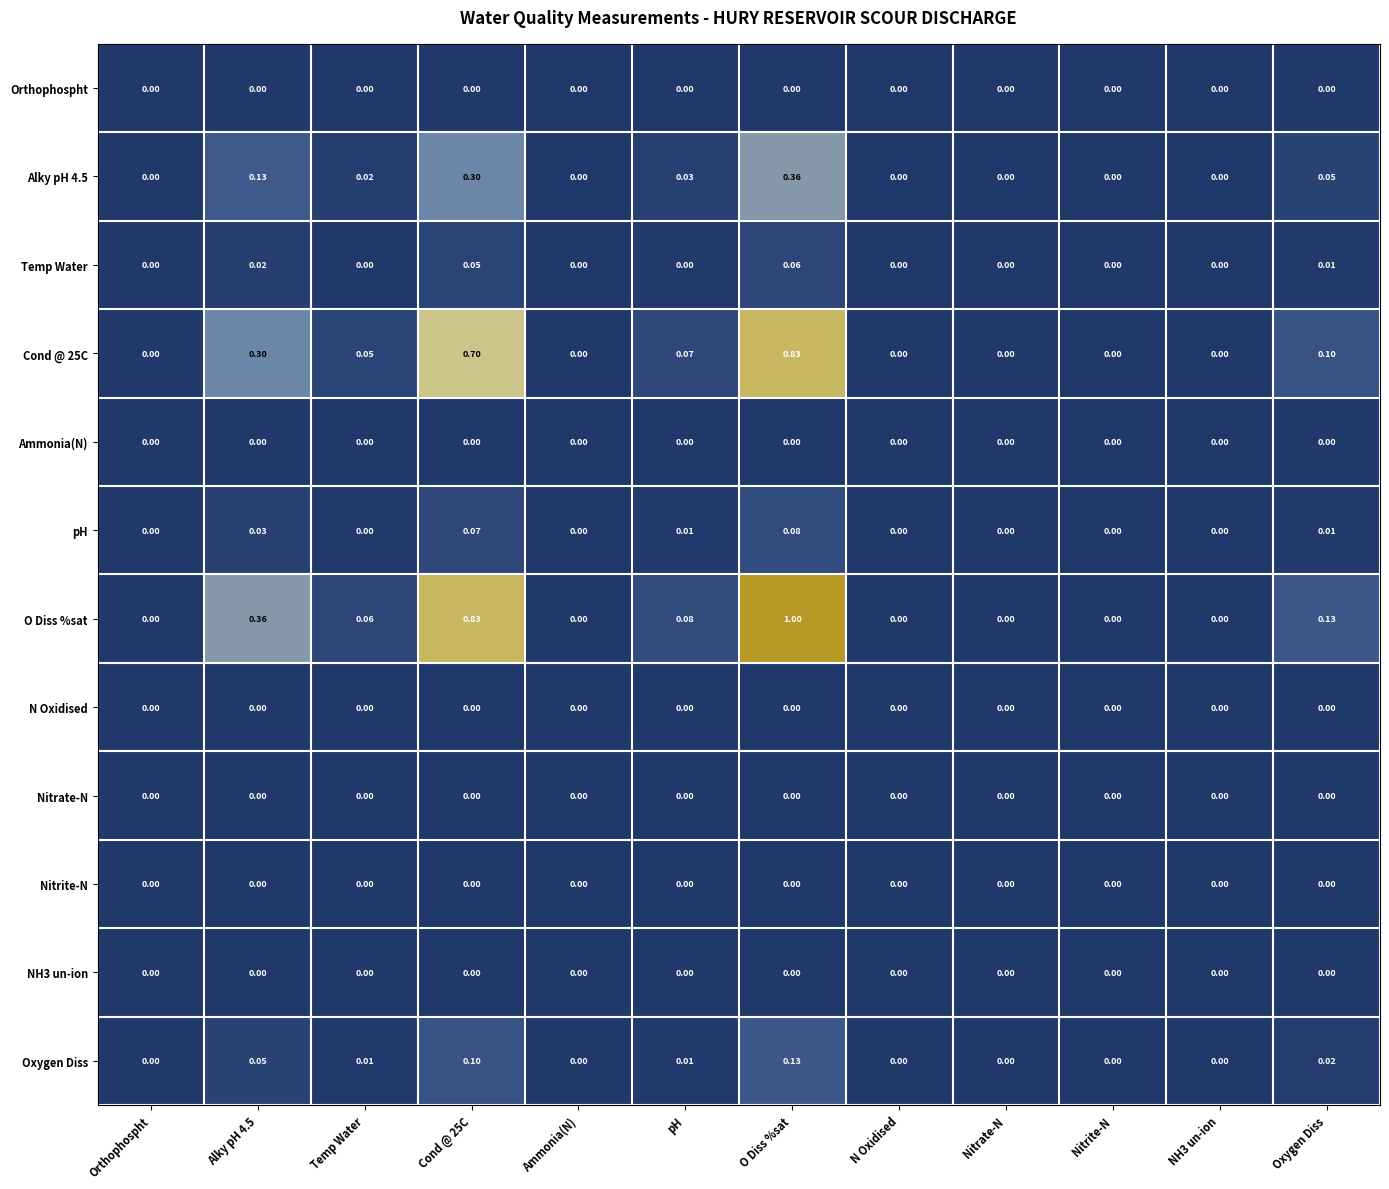

Between Nitrite-N and Oxygen Diss, which series saw the biggest shift?

O Diss %sat